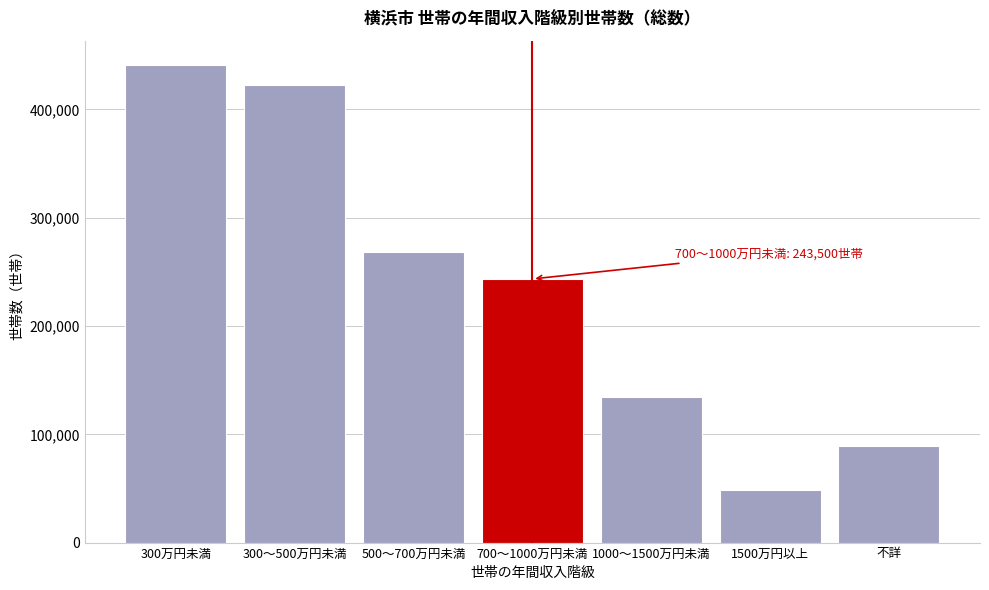

Reading left to right, list all the values displayed in this chart.

441500	422700	268600	243500	134900	48500	89400